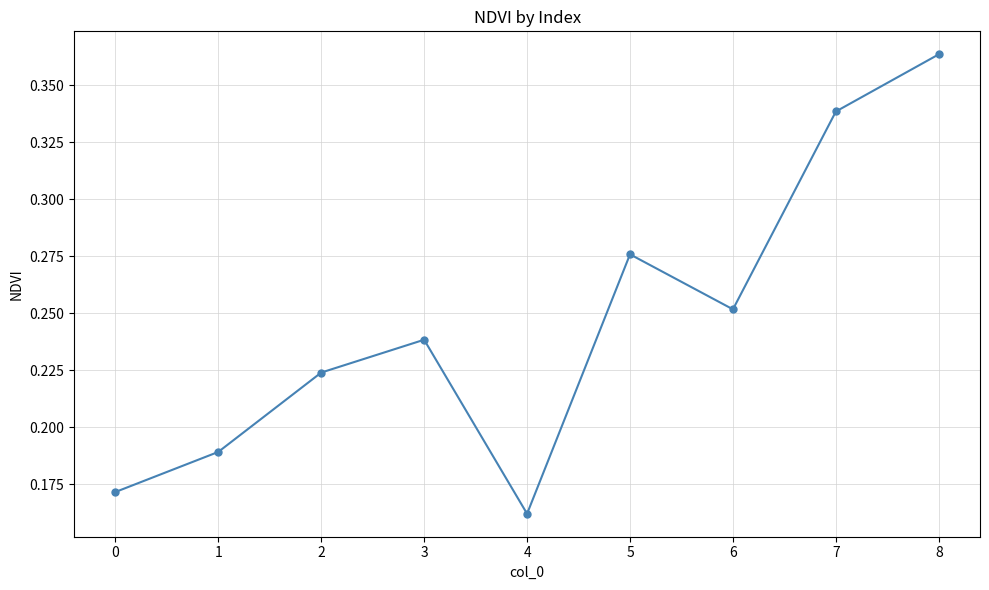

How many points are lower than both their immediate neighbors (excluding endpoints)?

2